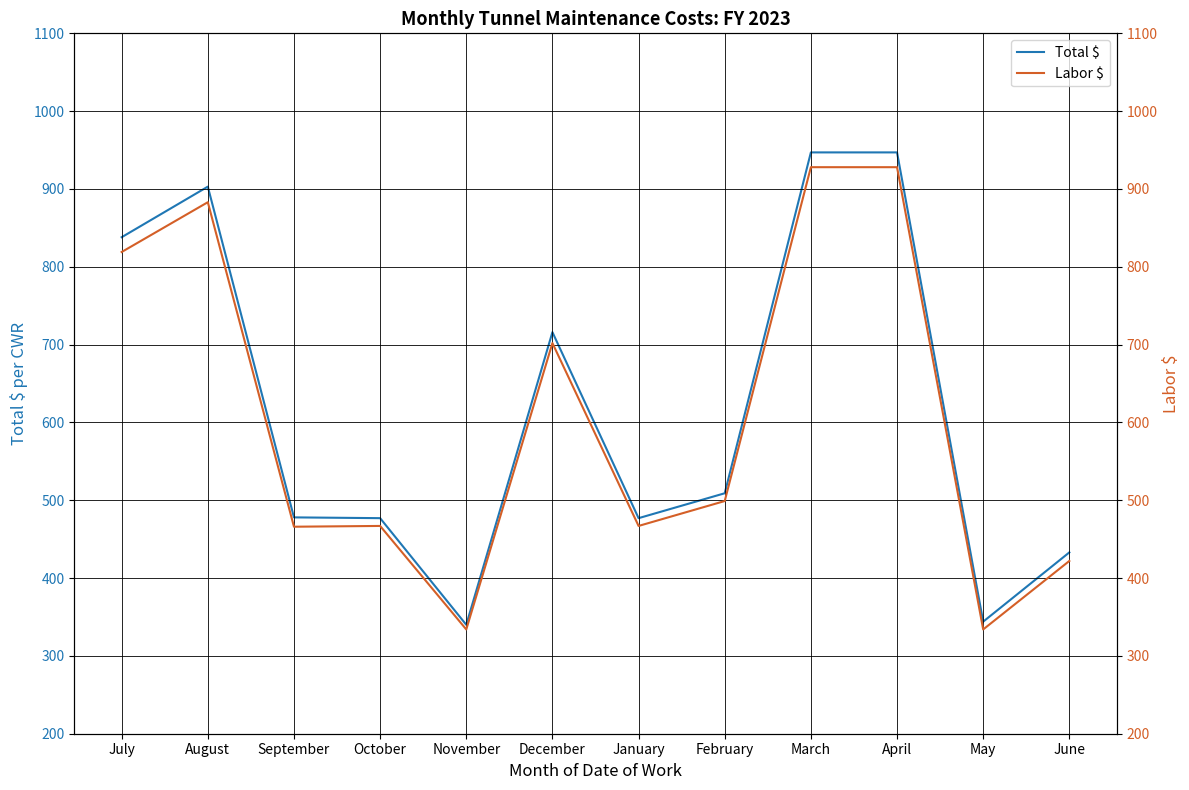

Where is the first local minimum for Labor $?

September